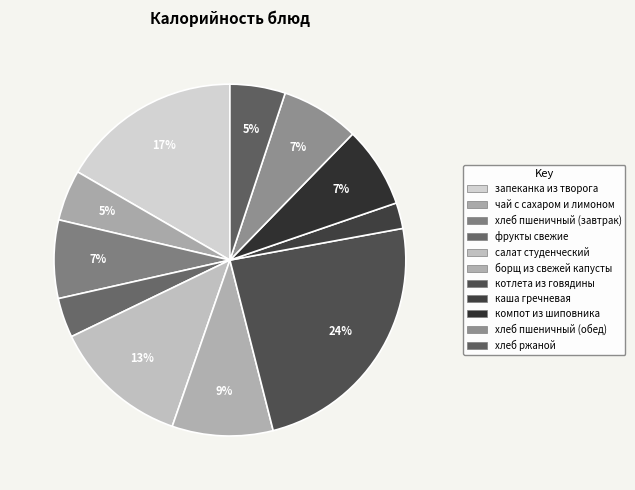

Combined, what portion of the pie is каша гречневая and котлета из говядины?

26.3%